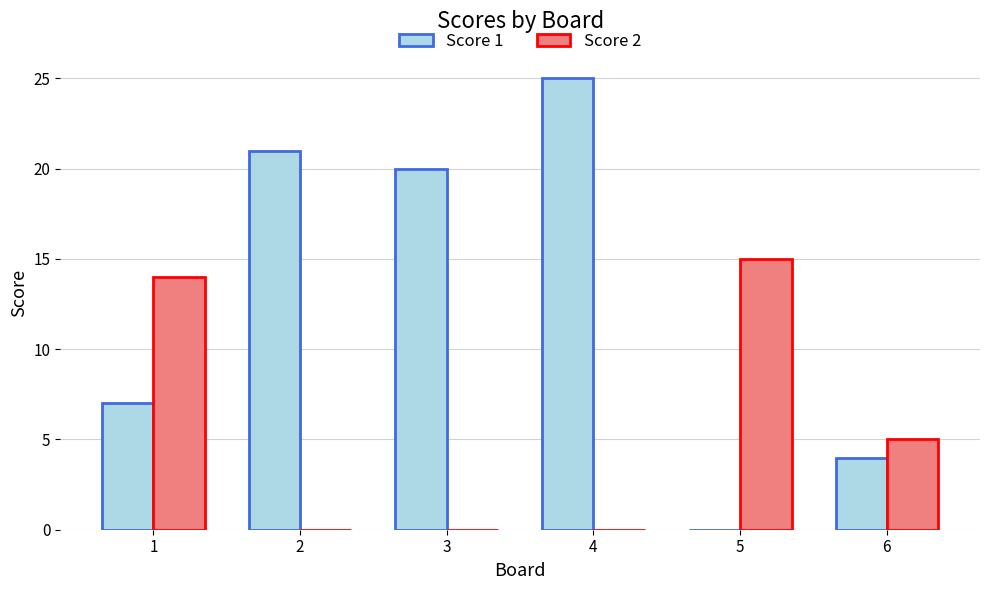

Which series has the widest spread of values?

Score 1